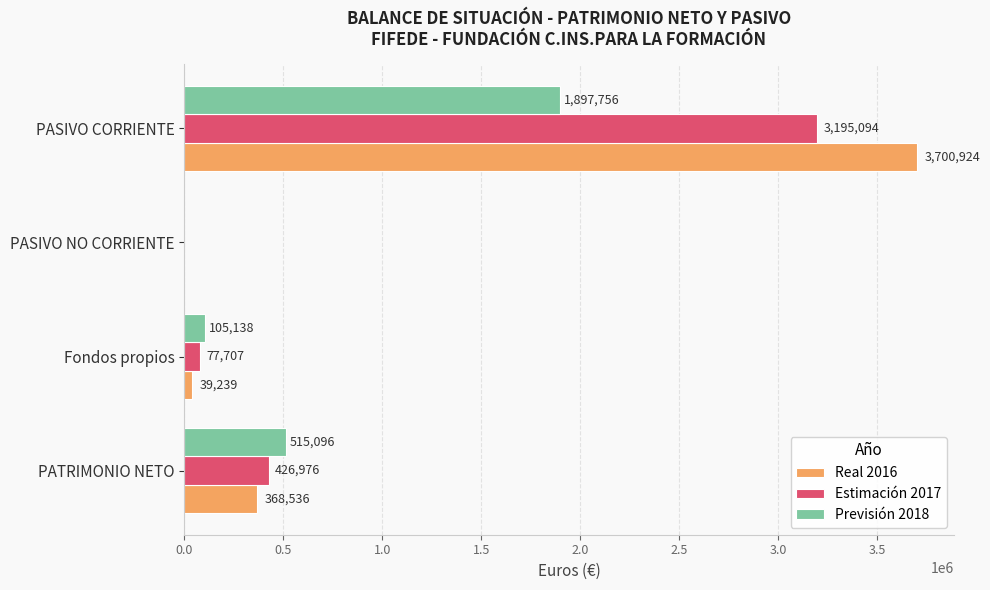

The Previsión 2018 series shows 0.0 at PASIVO NO CORRIENTE. True or false?

True